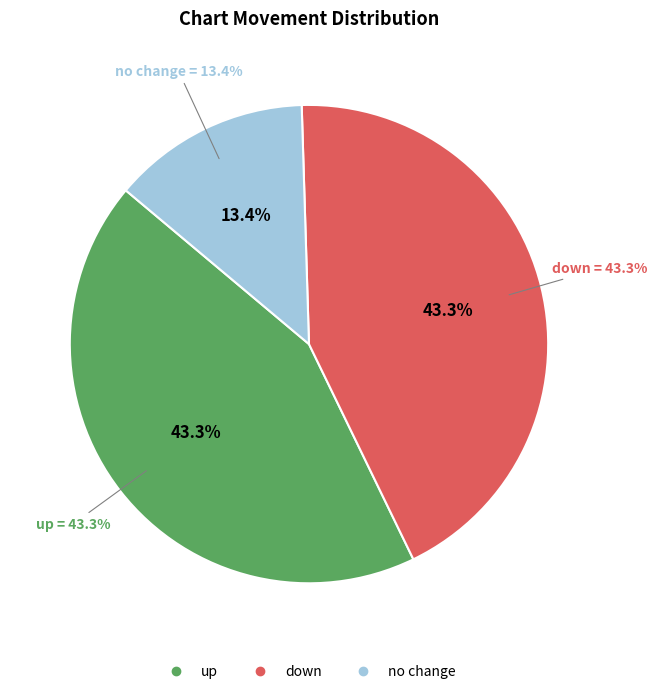

To the nearest percent, what is the difference between the largest and smallest slice percentages?

30%